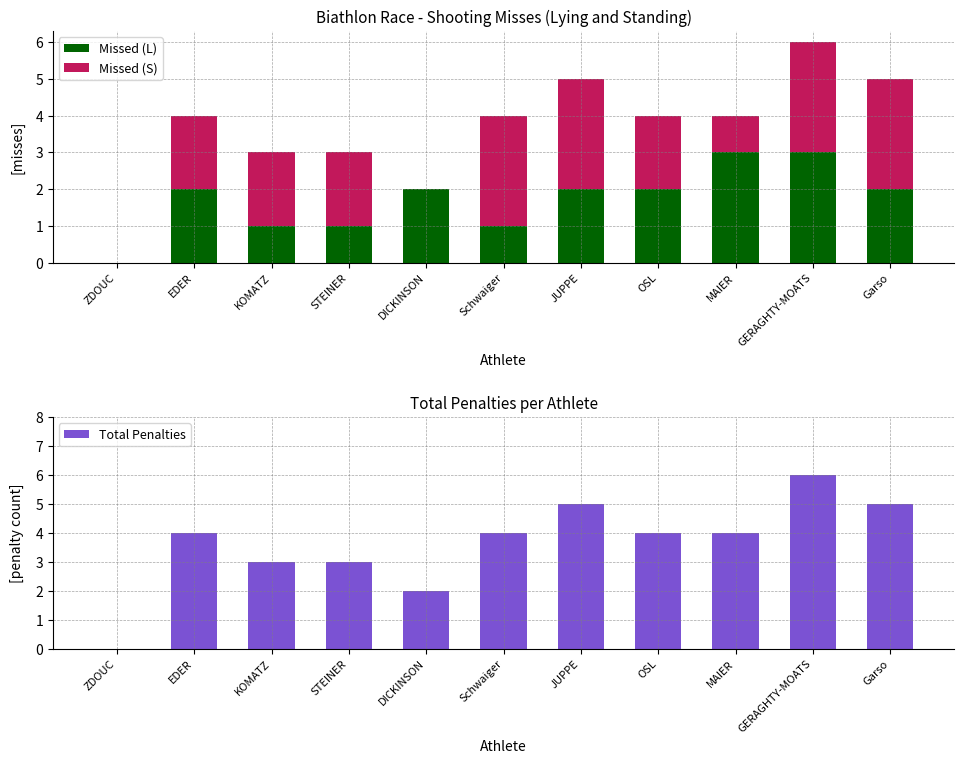

Where does the Total Penalties series first go above 4?

JUPPE